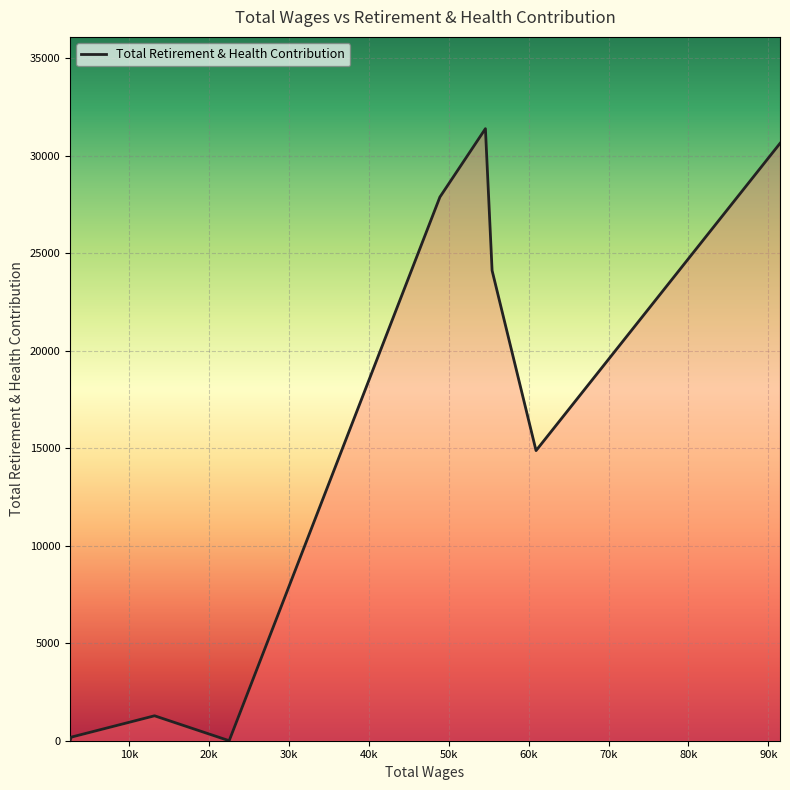

Does the chart have visible grid lines?

Yes